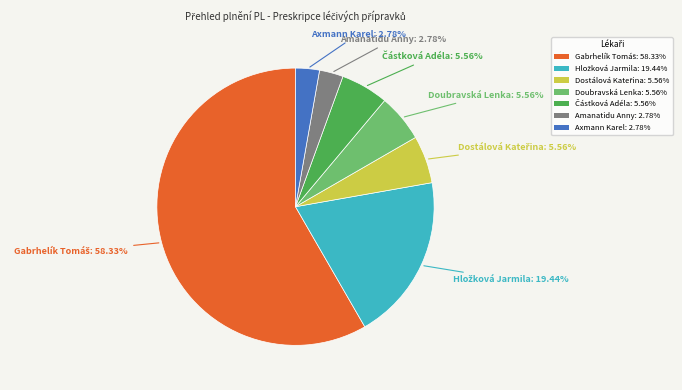

How many slices are in this pie chart?

7